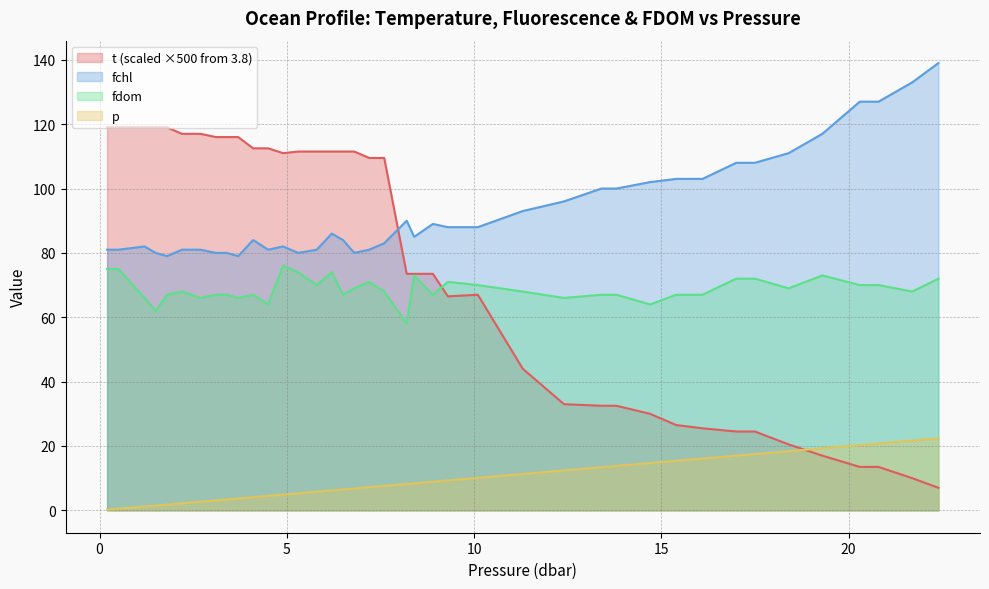

Which series has the widest spread of values?

t (scaled ×500 from 3.8)